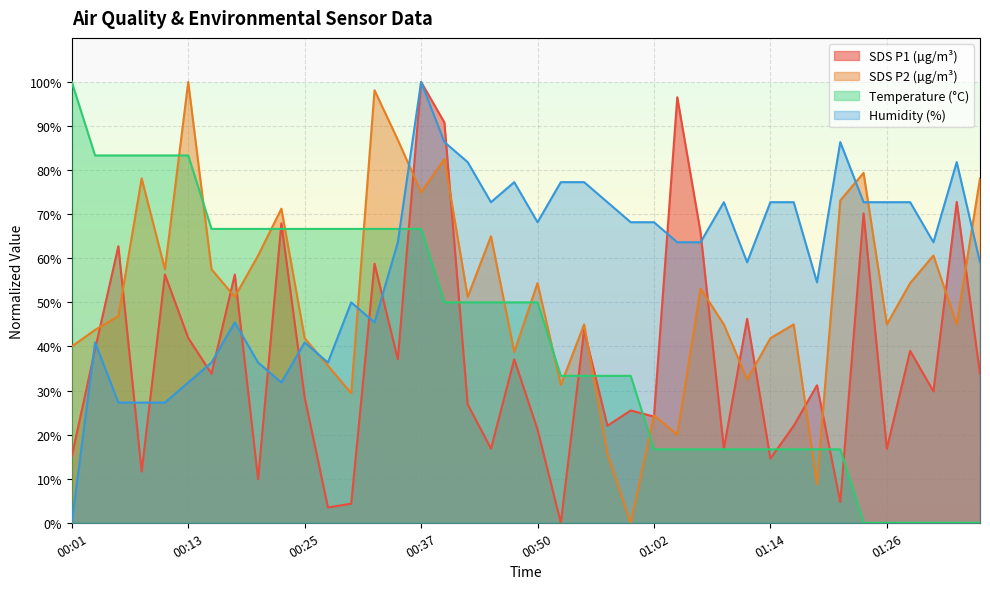

Where do Temp and SDS_P1 first cross each other?

00:20 and 00:23